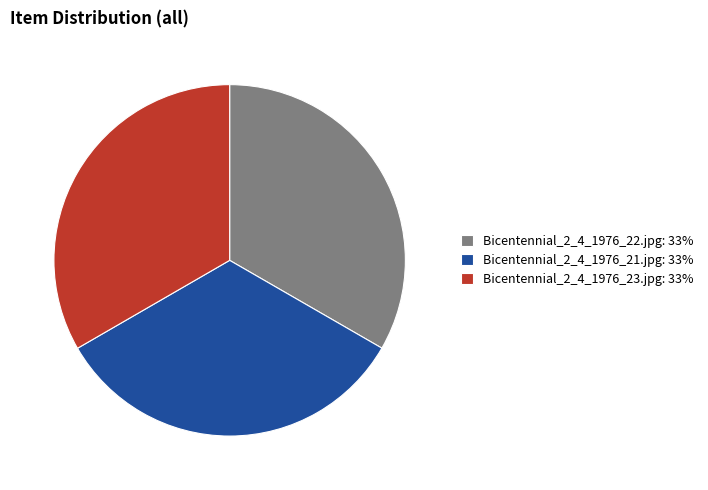

The Bicentennial_2_4_1976_21.jpg slice represents 40% of the pie. True or false?

False